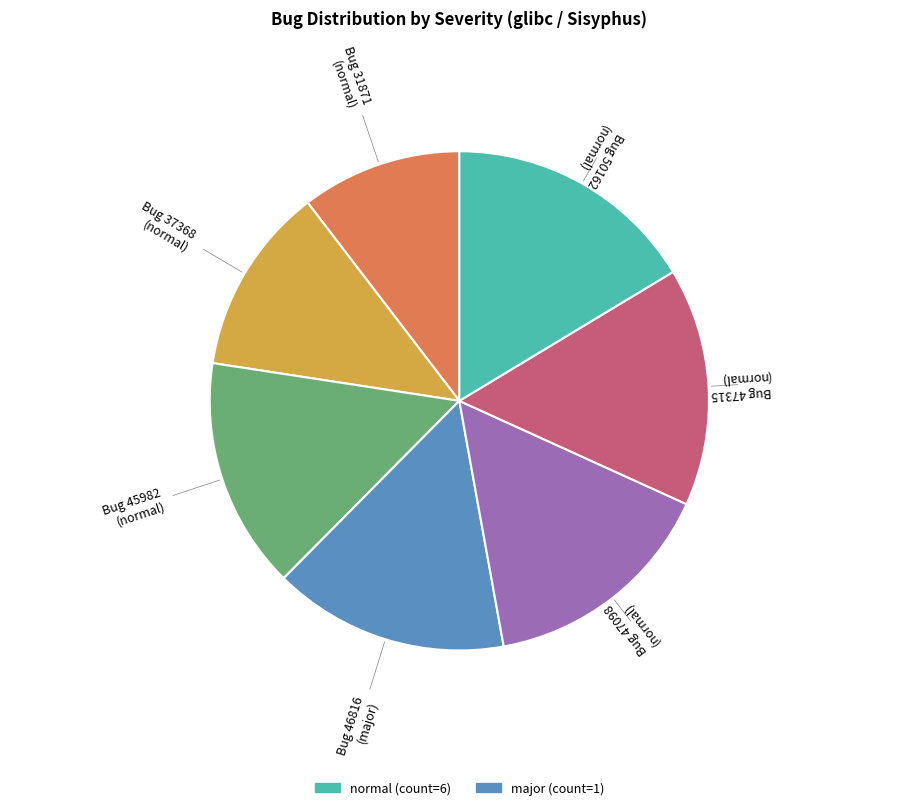

Is it true that Bug 45982 (normal) is 4% of the pie?

False